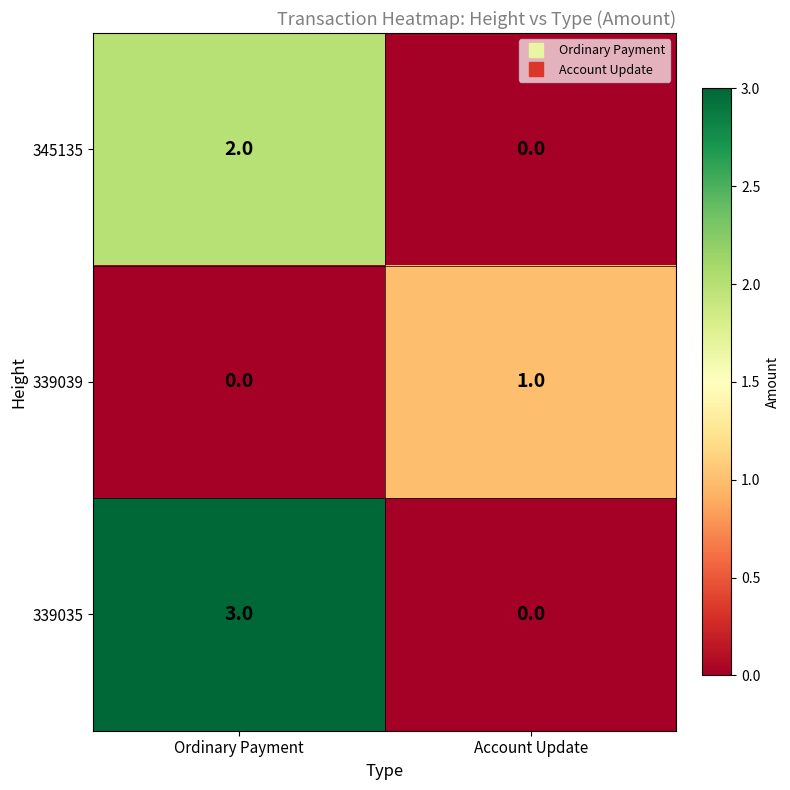

Which series has the largest total across all categories?

339035